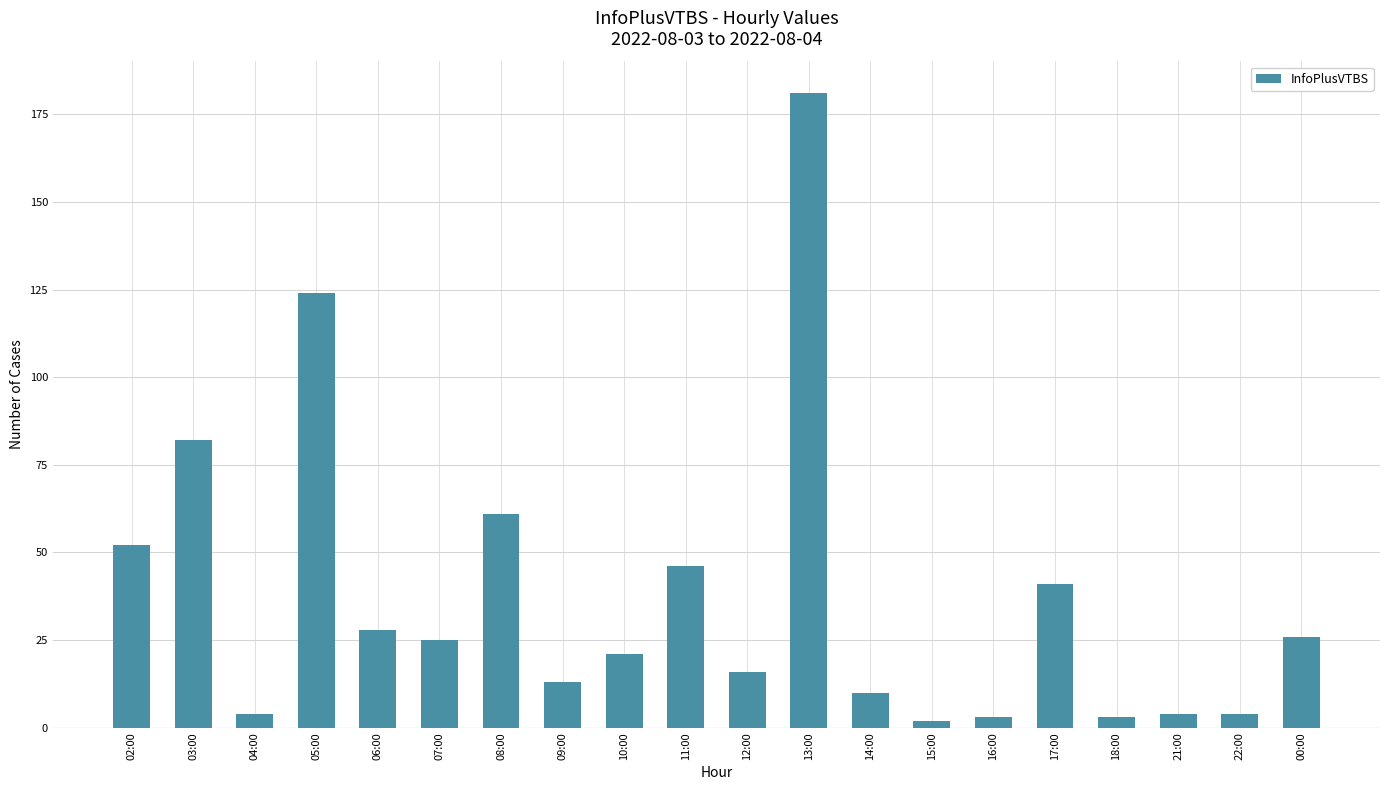

At which category does the chart reach its peak across all series?

13:00